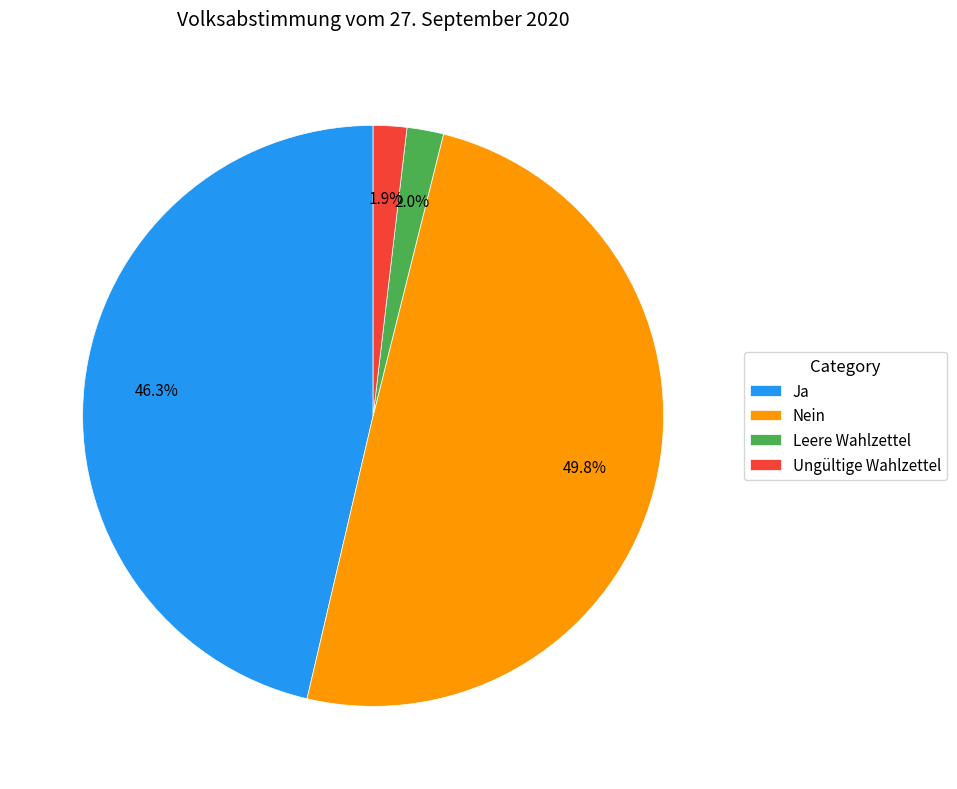

Does Ja account for over 50% of the chart?

No